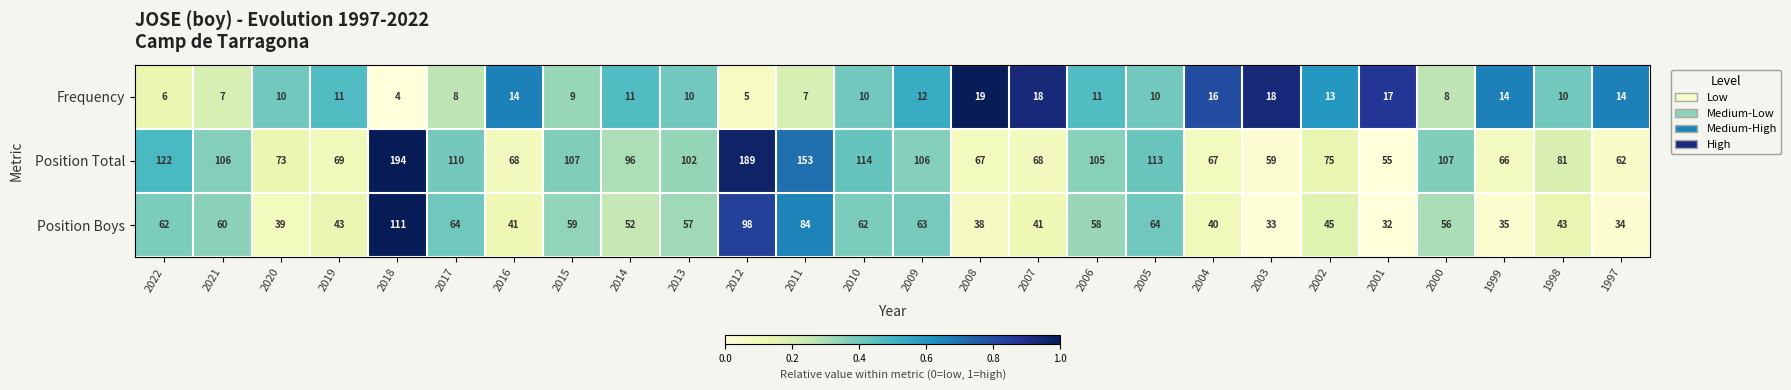

What is the spread (max minus min) of values at 2012?

184